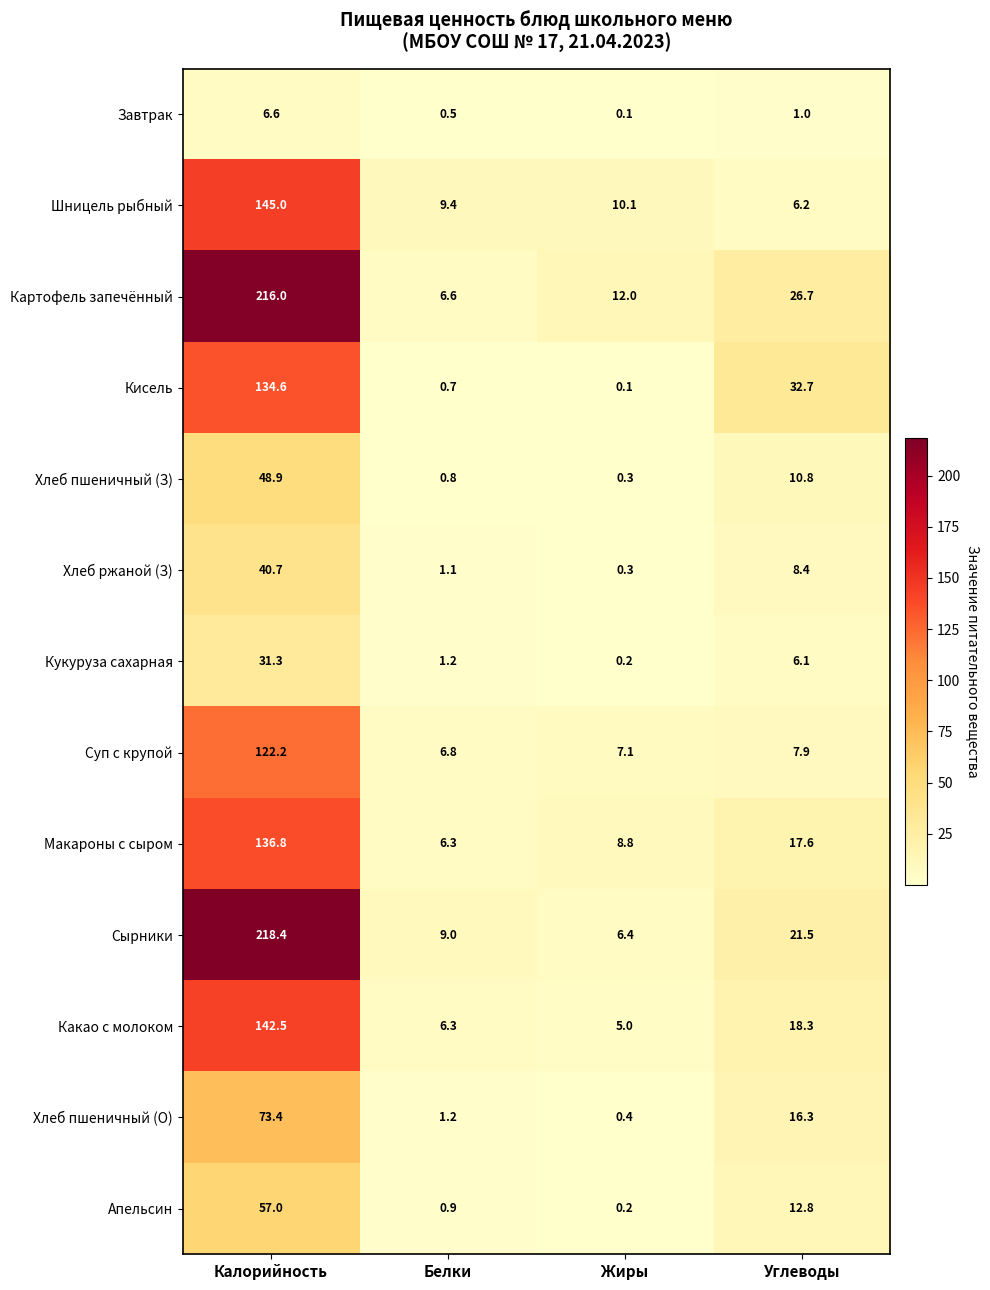

Is it true that Хлеб пшеничный (О) equals 16.3 at Углеводы?

True